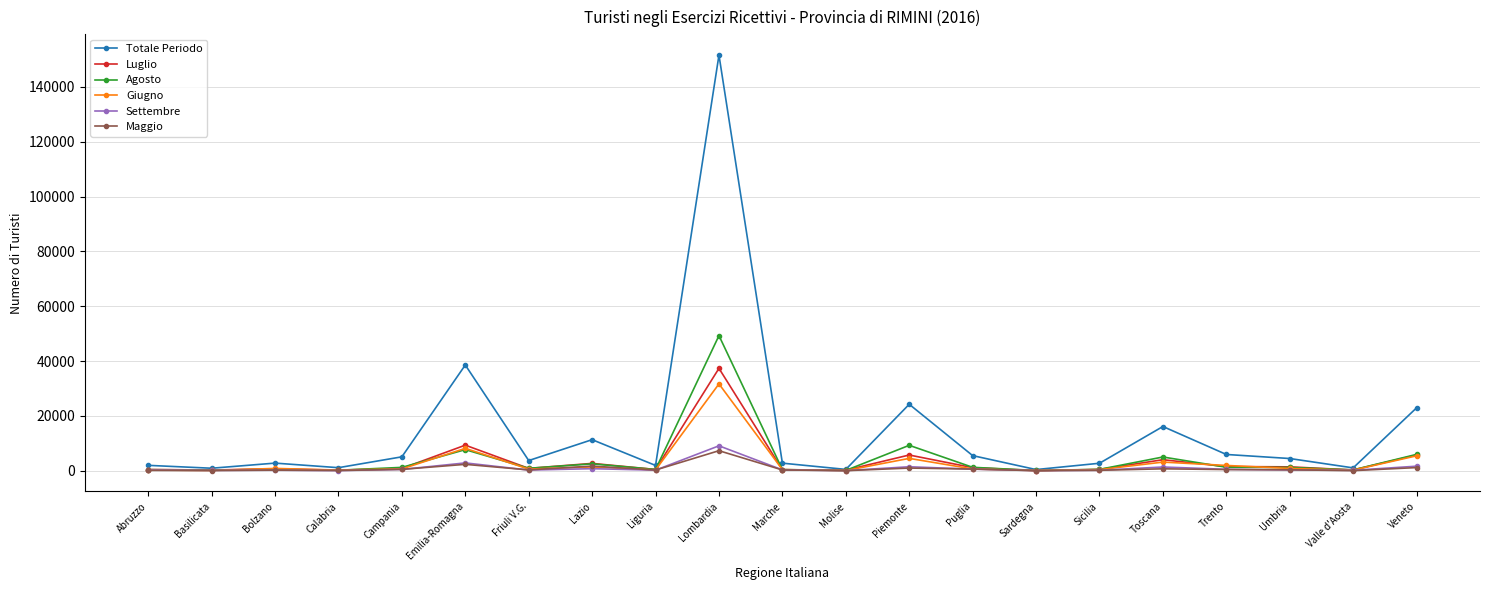

True or false: Totale Periodo has more than 2 points higher than both neighbors.

True